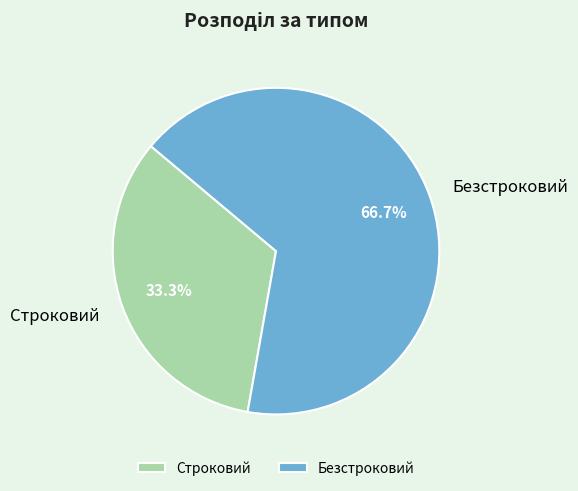

To the nearest percent, what is the average slice percentage?

50%